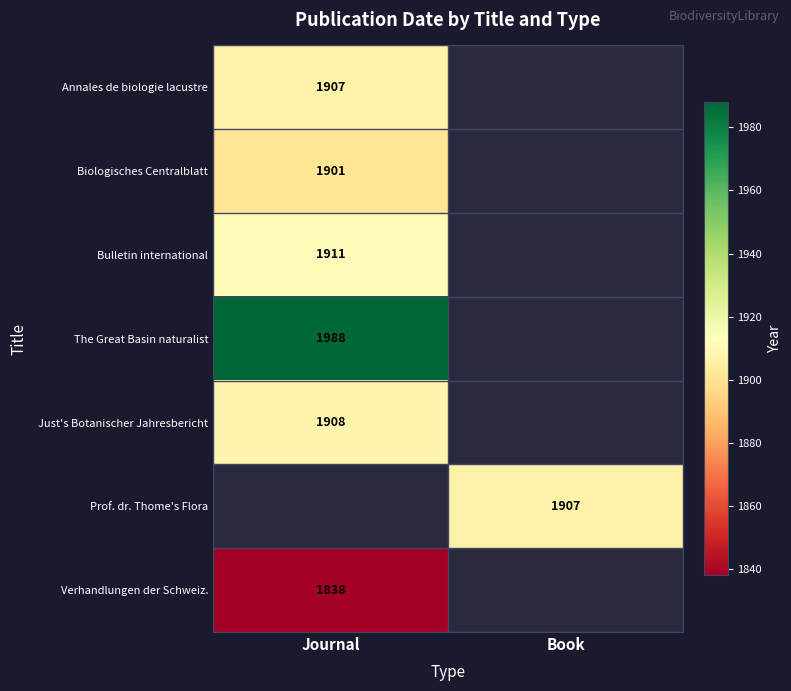

What is the maximum value shown in the chart?

1988.0